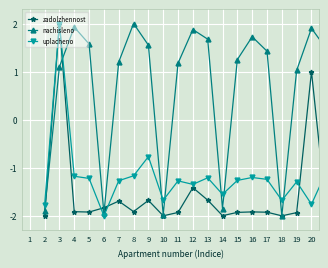

What is the smallest value displayed?

-2.0